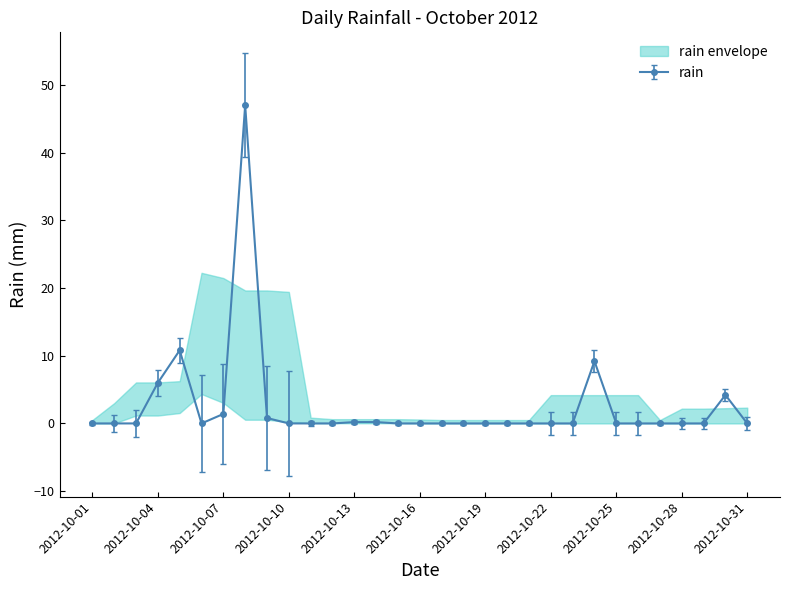

Does the chart have visible grid lines?

No